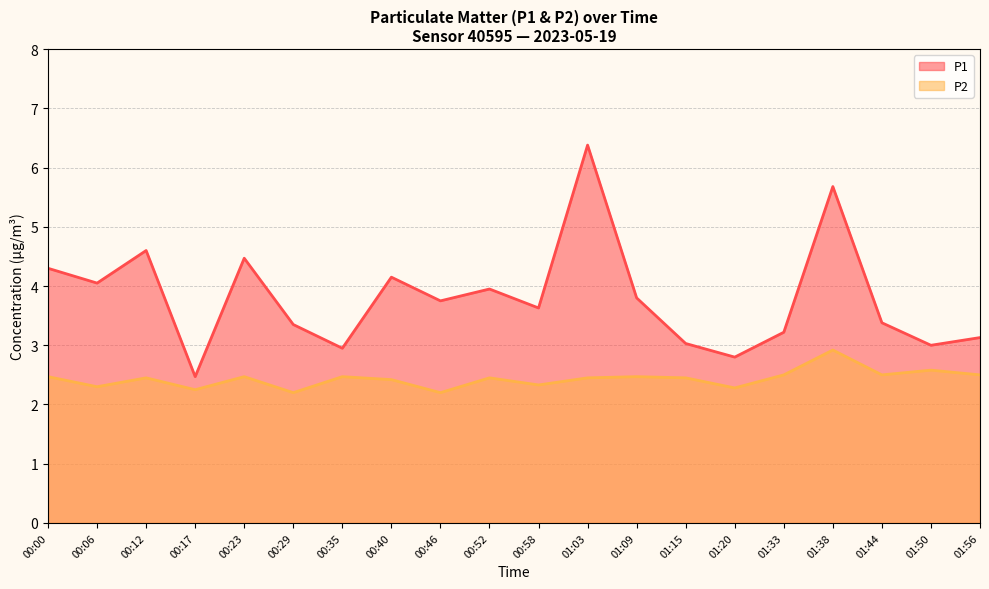

Reading left to right, what are all the values shown in this chart?

P1: 00:00=4.3	00:06=4.0	00:12=4.6	00:17=2.5	00:23=4.5	00:29=3.4	00:35=3.0	00:40=4.2	00:46=3.8	00:52=4.0	00:58=3.6	01:03=6.4	01:09=3.8	01:15=3.0	01:20=2.8	01:33=3.2	01:38=5.7	01:44=3.4	01:50=3.0	01:56=3.1
P2: 00:00=2.5	00:06=2.3	00:12=2.5	00:17=2.2	00:23=2.5	00:29=2.2	00:35=2.5	00:40=2.4	00:46=2.2	00:52=2.5	00:58=2.3	01:03=2.5	01:09=2.5	01:15=2.5	01:20=2.3	01:33=2.5	01:38=2.9	01:44=2.5	01:50=2.6	01:56=2.5